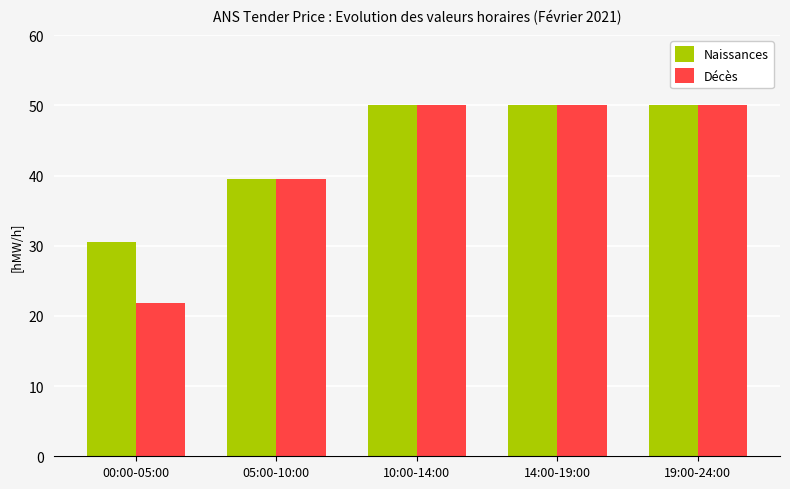

Which series has the largest range (max minus min)?

Décès